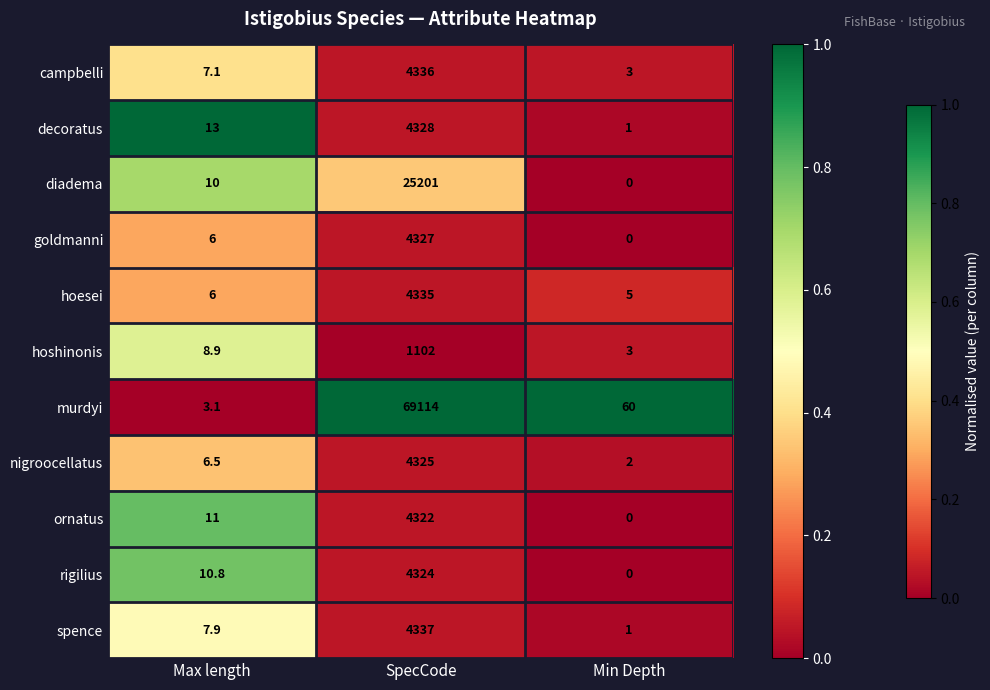

What is the spread (max minus min) of values at Min Depth?

60.0